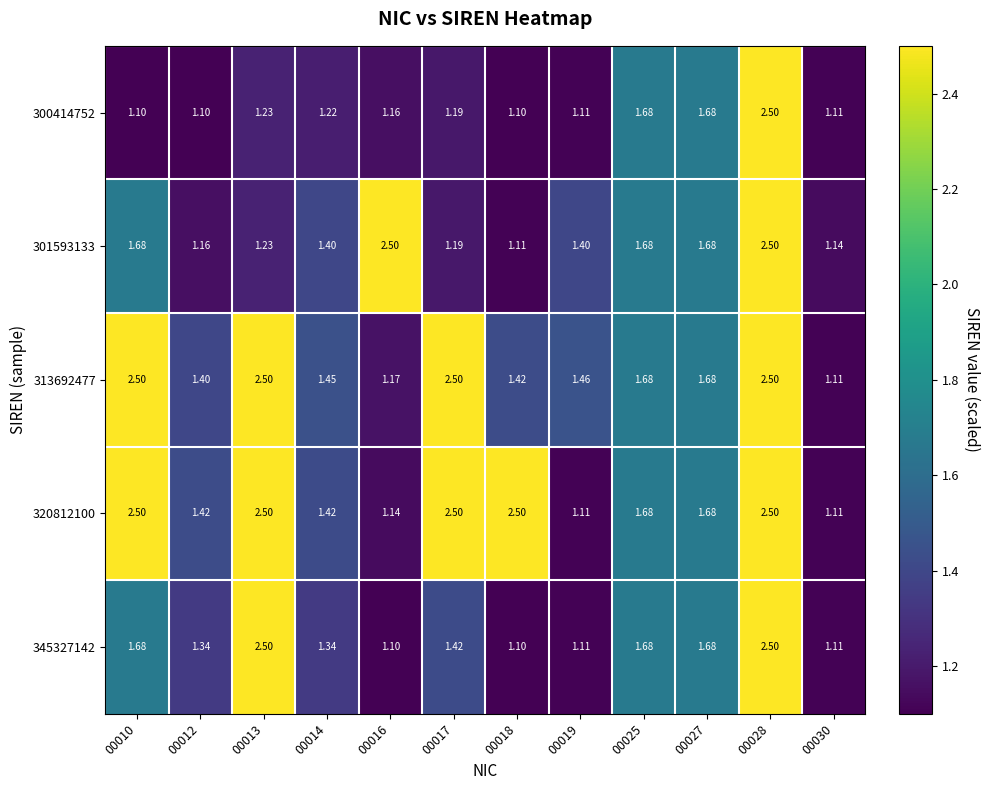

Is the value of 300414752 at 00010 greater than the value of 313692477 at 00013?

No